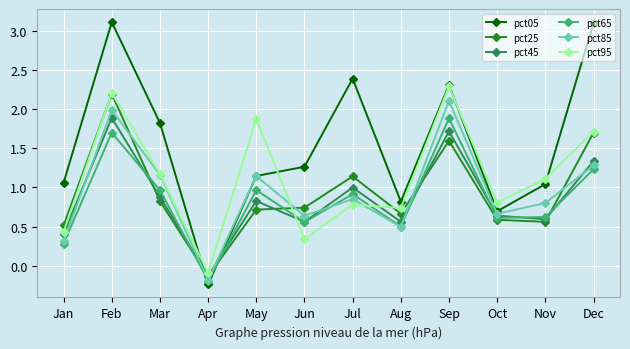

The value of pct25 at Mar is 0.8. True or false?

True